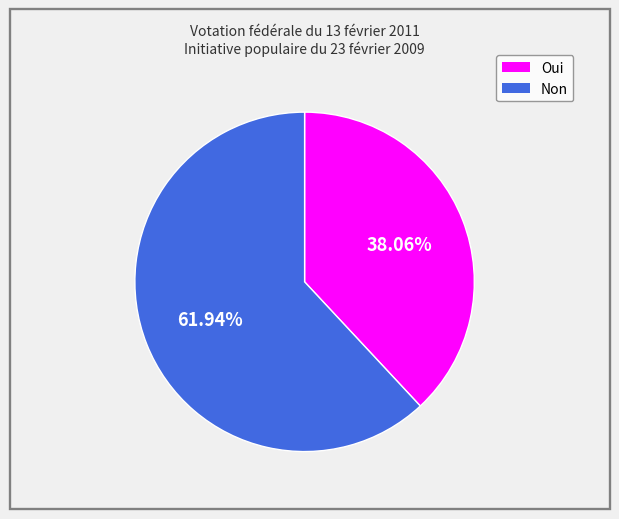

To the nearest percent, what is the difference between the Non and Oui slice percentages?

24%